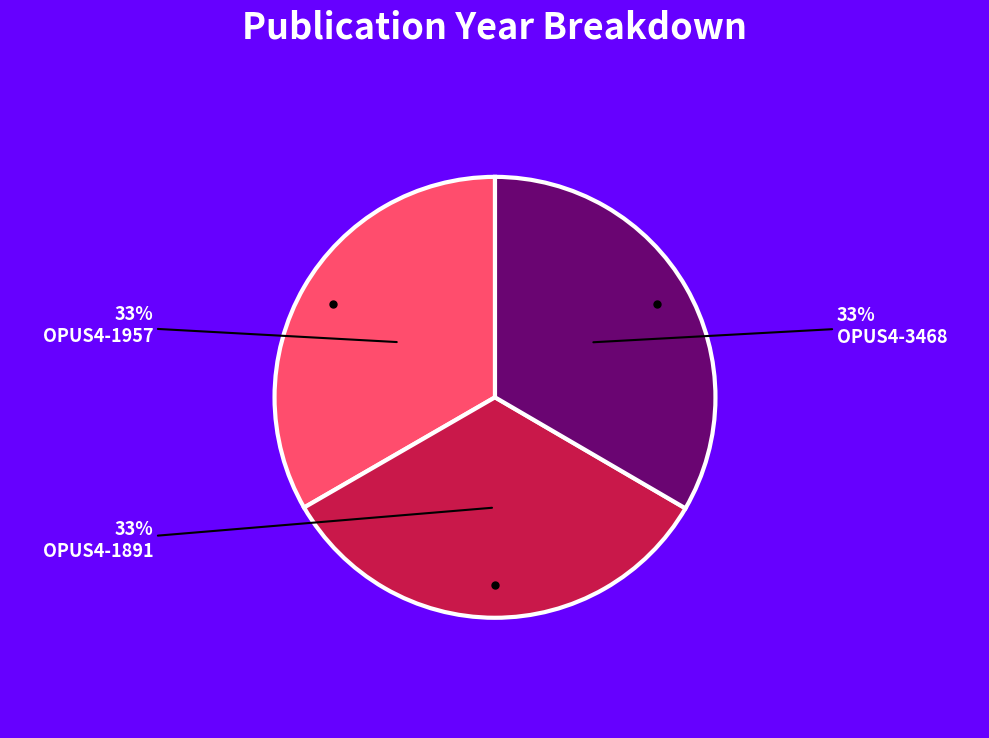

Does any single category account for the majority?

No